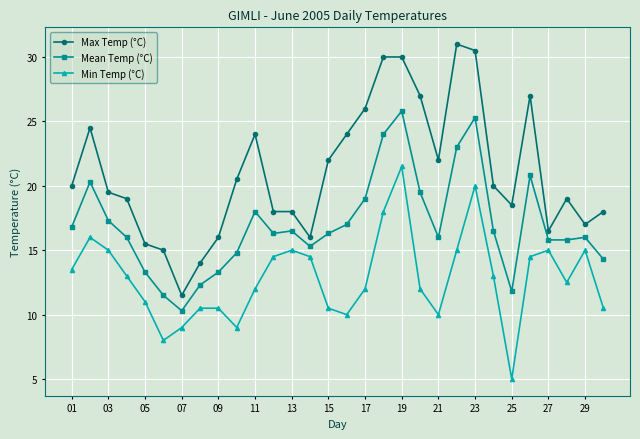

List the series in order of their peak value, highest first.

Max Temp (°C), Mean Temp (°C), Min Temp (°C)